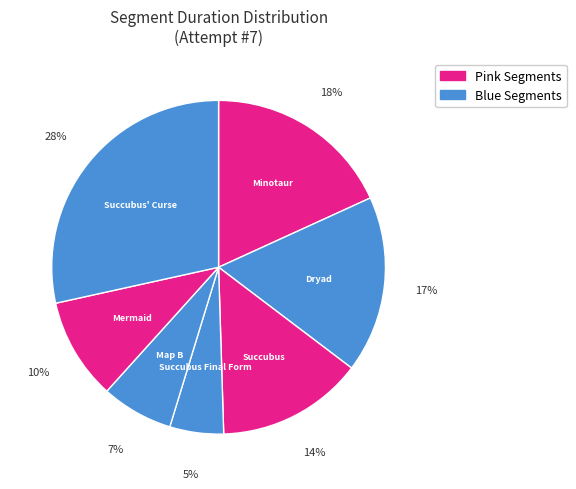

How many segments does this pie chart have?

7